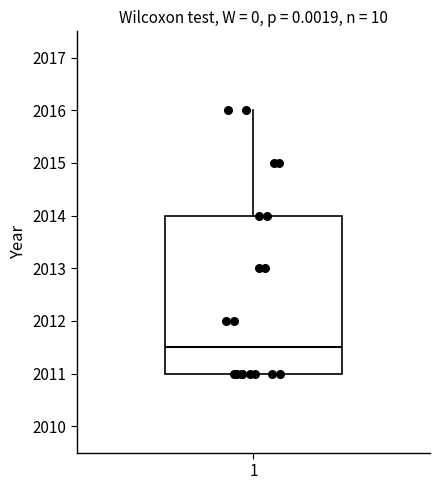

Where does the upper whisker of the box at x = 1 end on the y-axis? The values are not printed on the chart, so give them approximately, as read against the axis.

2016.0